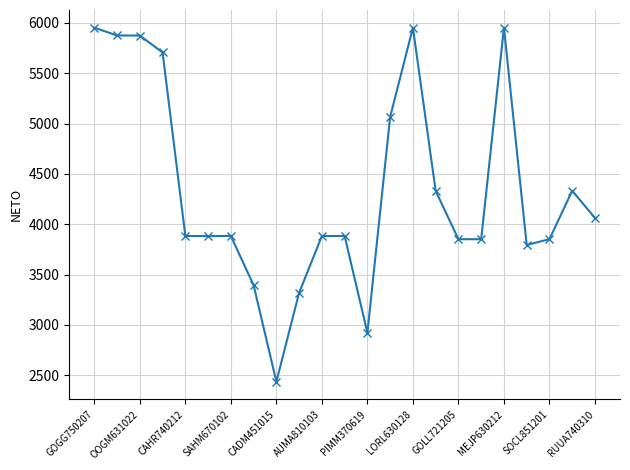

What is the minimum value shown in the chart?

2437